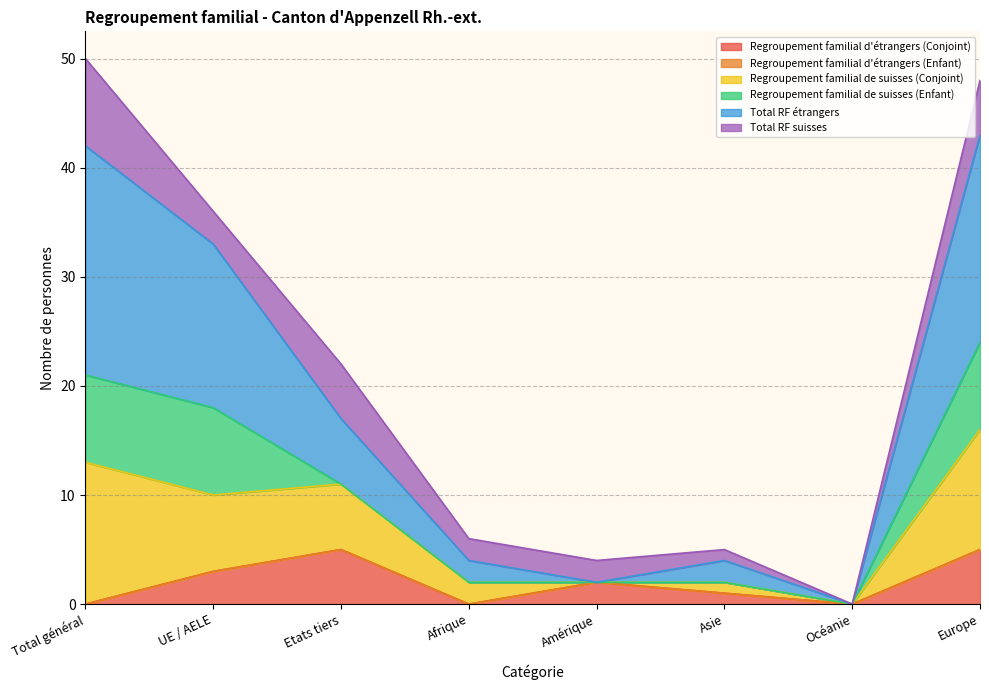

Between Amérique and Afrique, which is larger?

Amérique